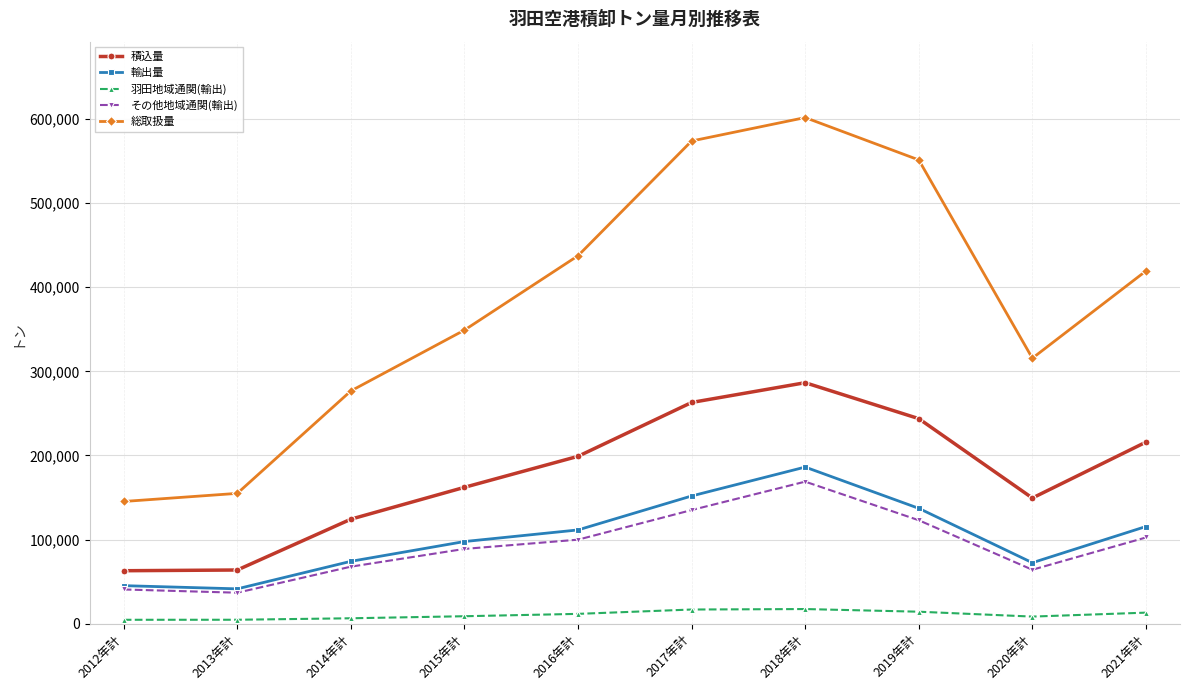

What is the difference between the second highest and minimum values in the 輸出量 series?

110453